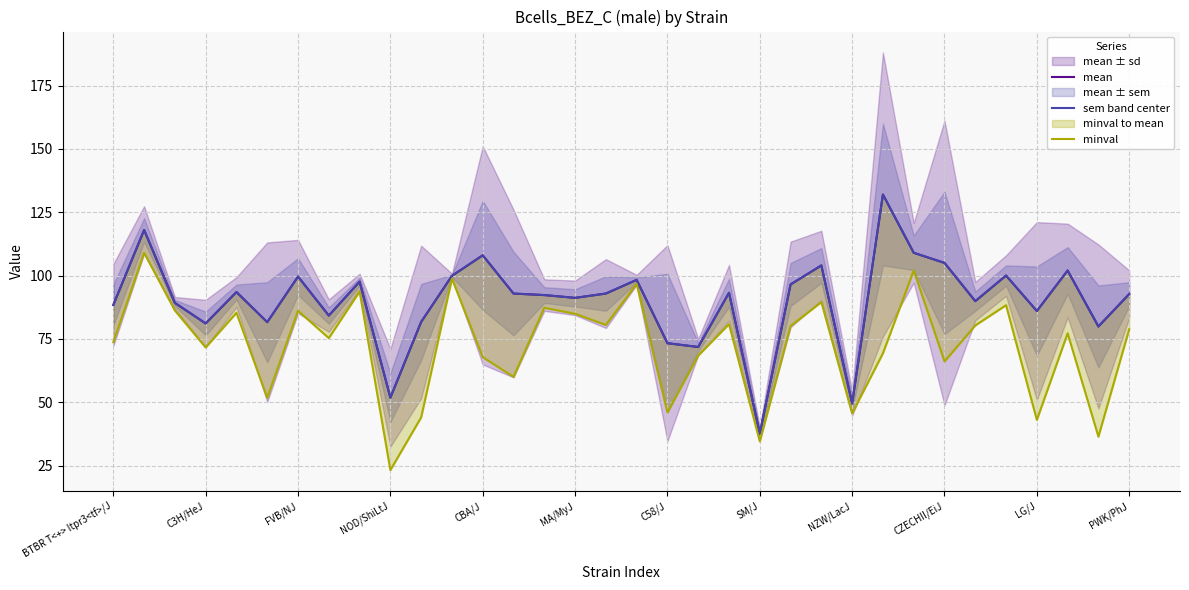

True or false: minval and mean intersect in this chart.

False